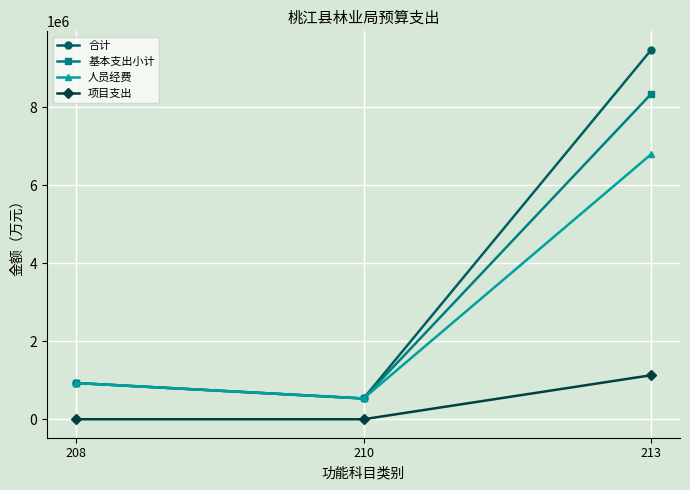

Where is 基本支出小计 nearest to the value 4440927?

208